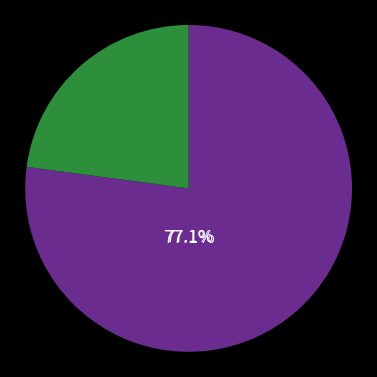

Does any single category account for the majority?

Yes